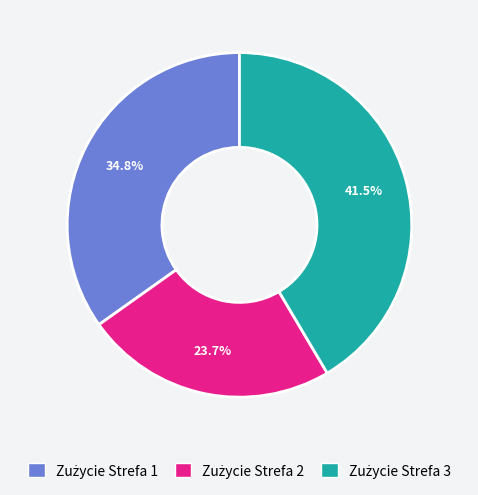

Does any single category account for the majority?

No